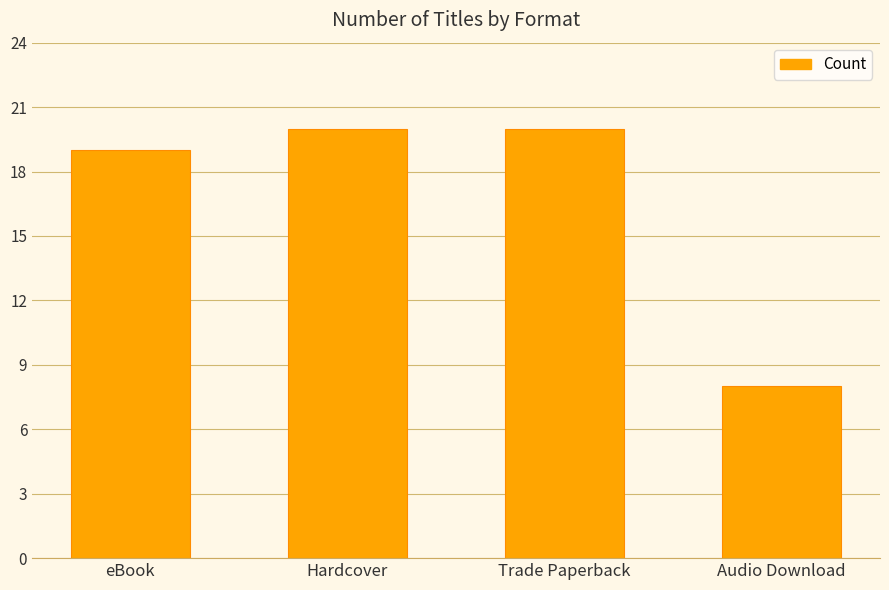

Reading left to right, what are all the values shown in this chart?

19	20	20	8